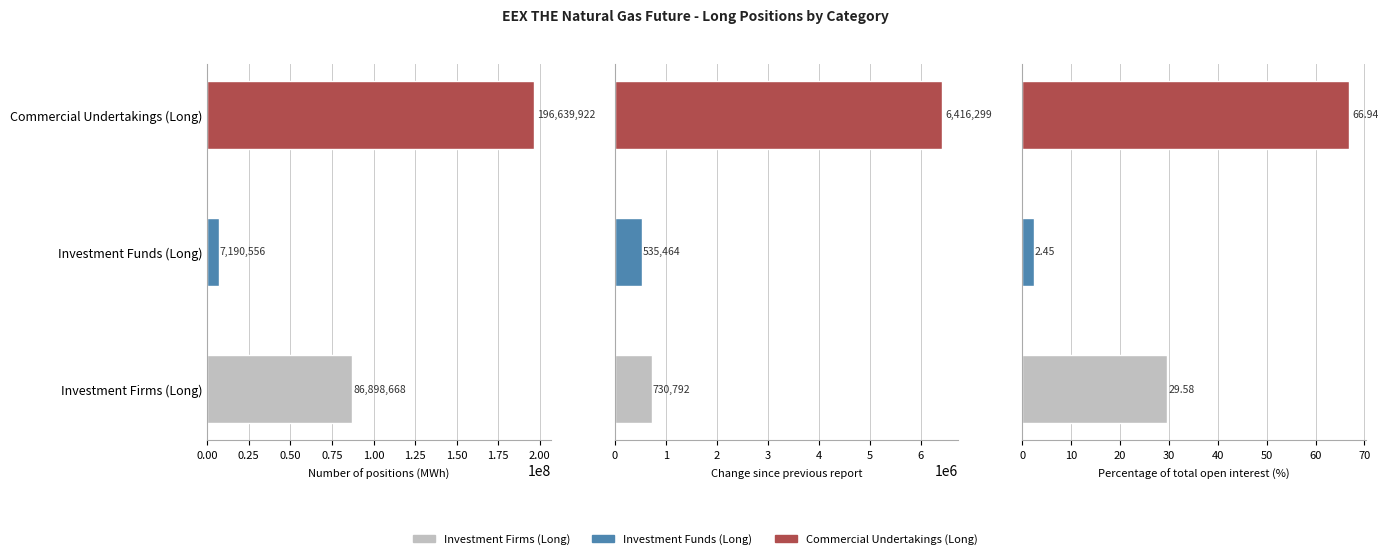

Which series has the largest total across all categories?

Commercial Undertakings (Long)